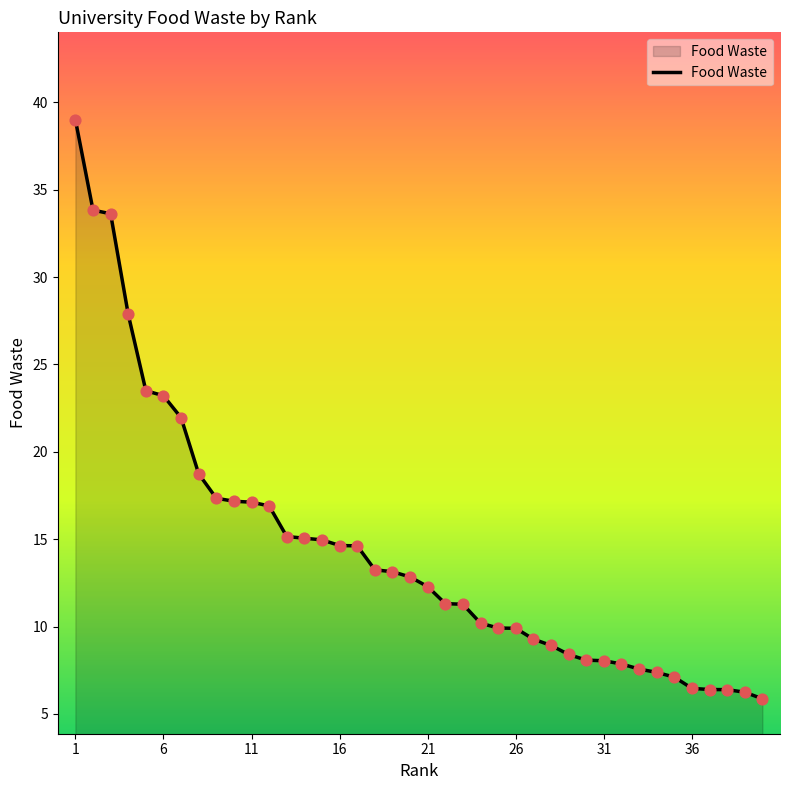

What is the greatest value displayed?

39.0